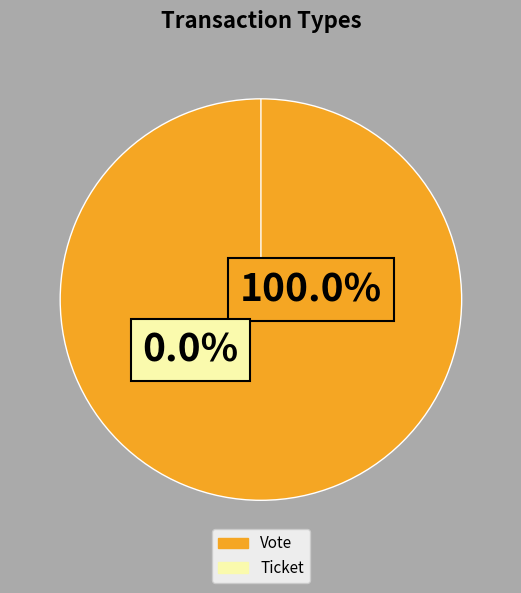

What is the smallest slice in the pie chart?

Ticket